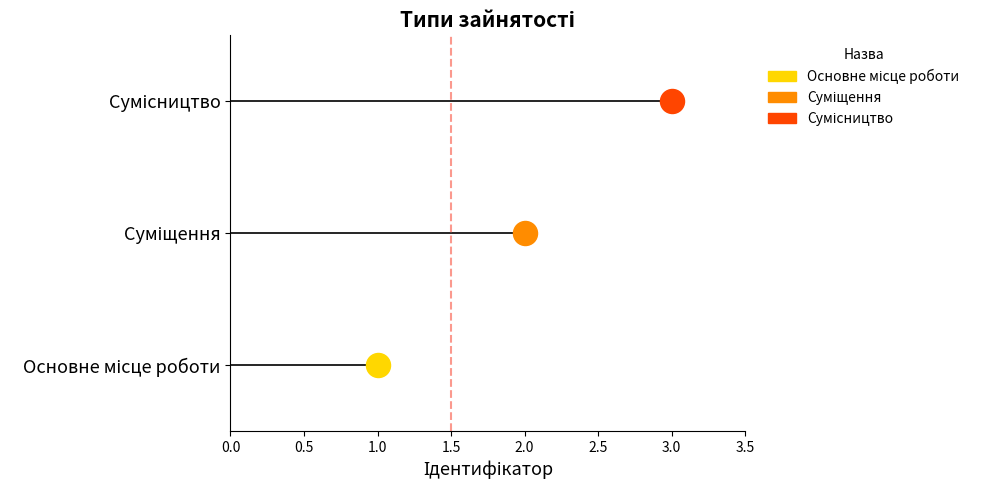

Approximately how many times larger is the value at Основне місце роботи compared to Суміщення?

0.5